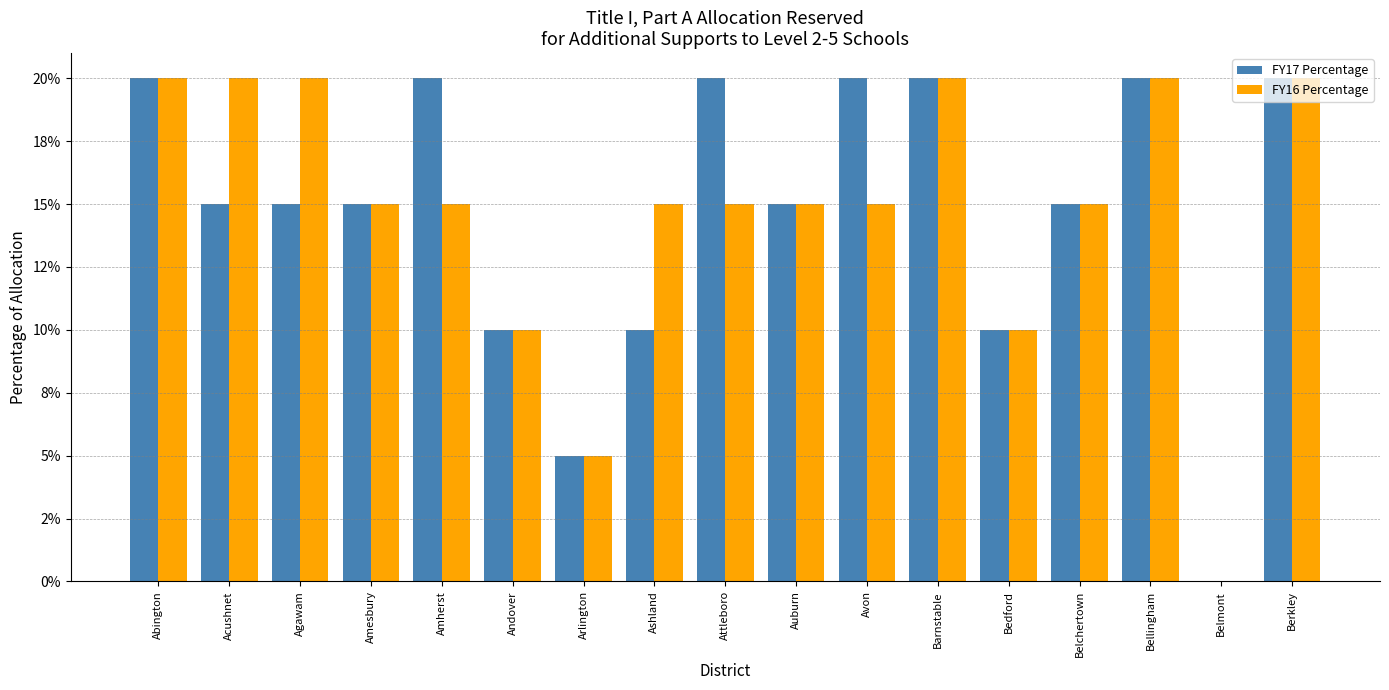

At which category is the sum across all series the highest?

Abington